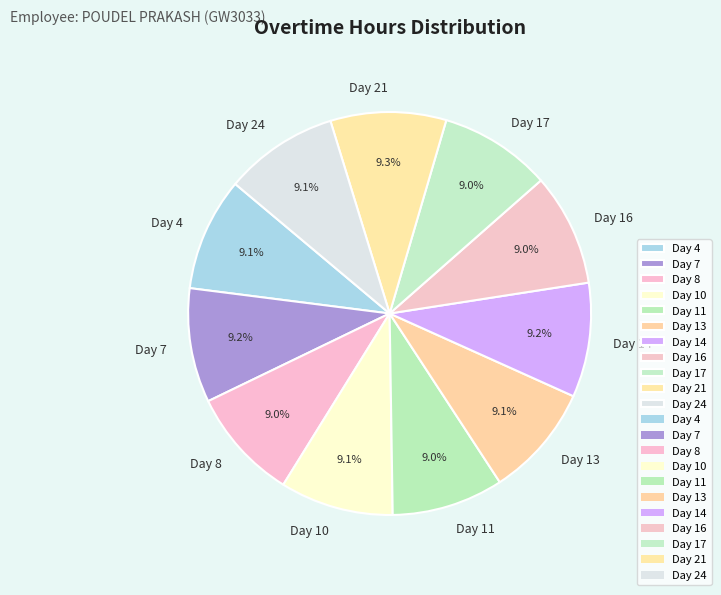

Is there a majority slice in this chart?

No